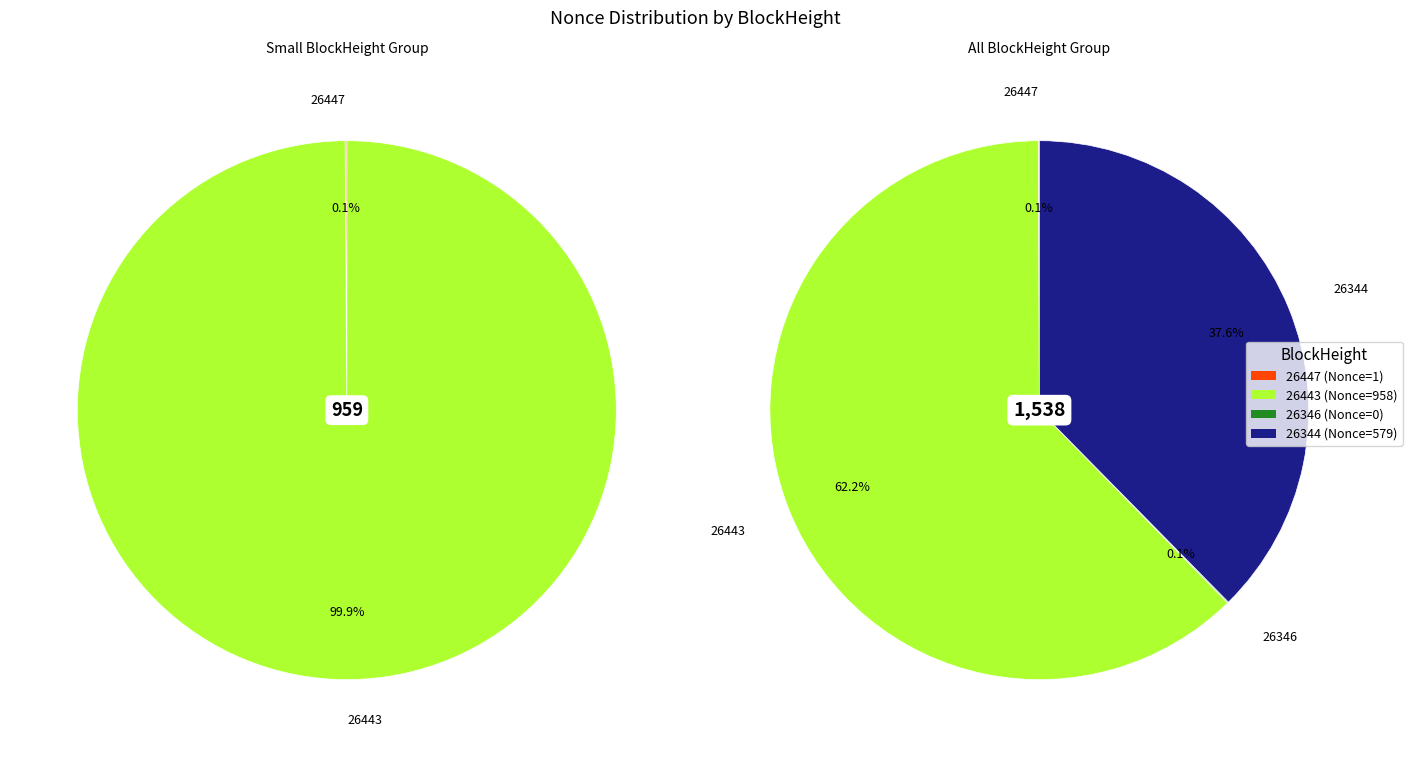

What percentage is NOT represented by 26447?

99.9%